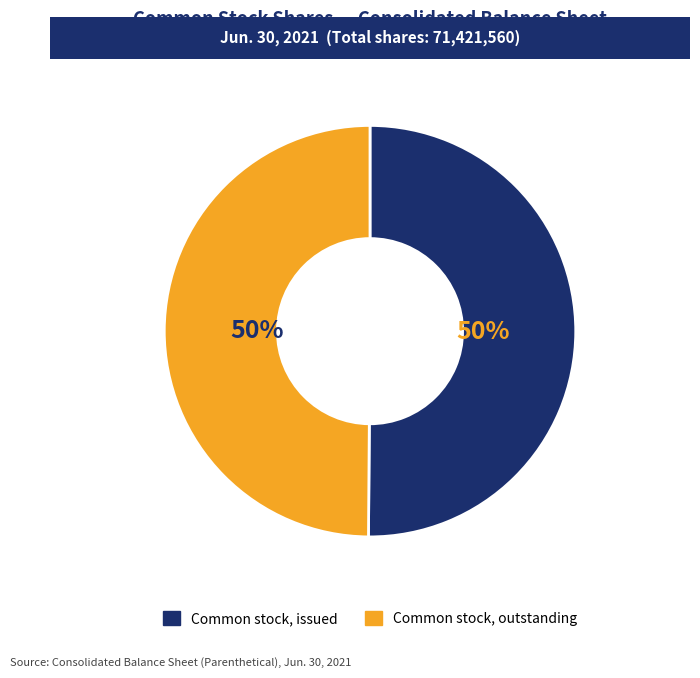

To the nearest percent, what is the average slice percentage?

50%